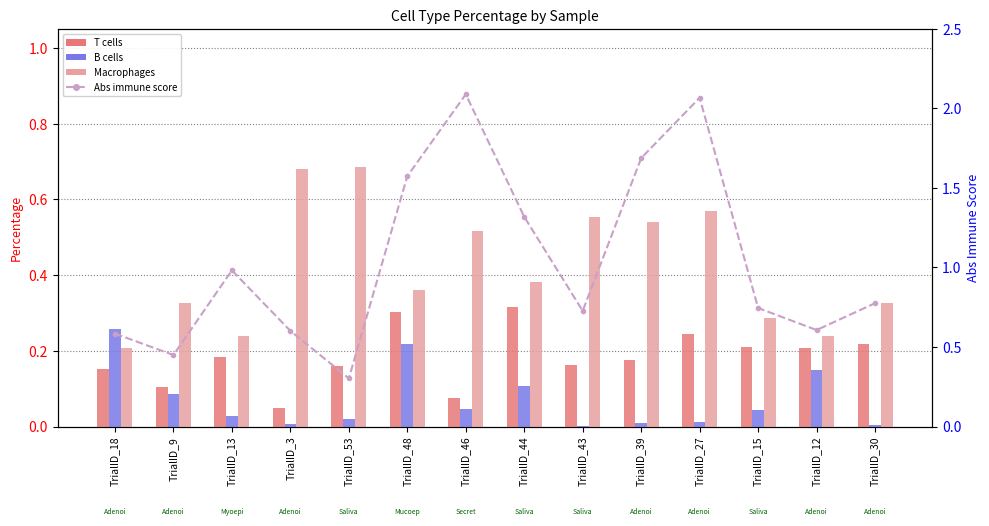

What are all the series names shown in the legend?

T cells, B cells, Macrophages, Abs immune score